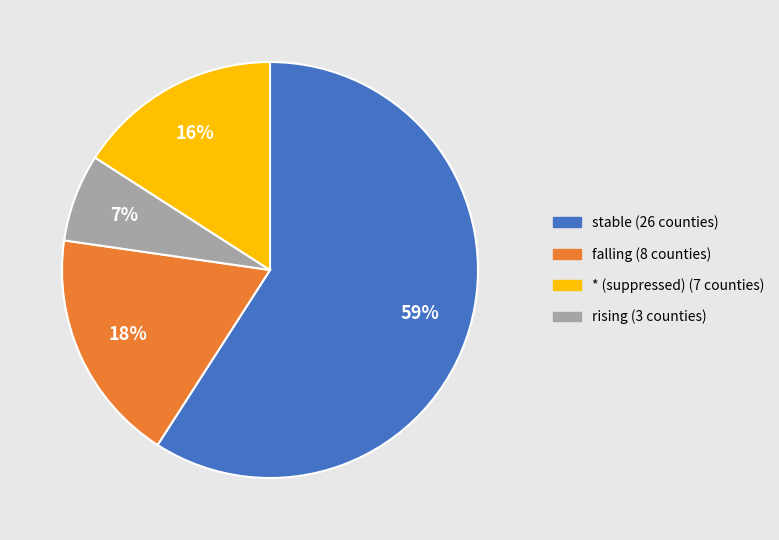

Is there any slice that represents more than half of the pie?

Yes